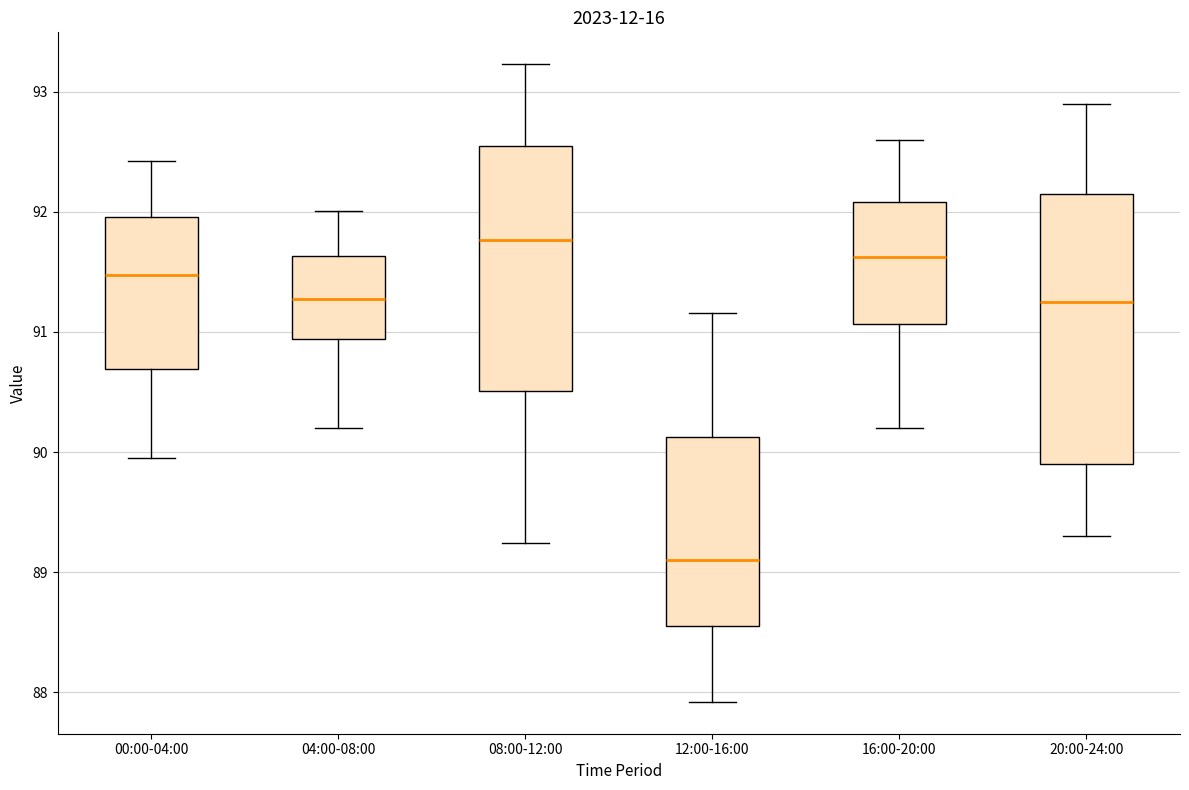

Comparing the boxes themselves (not the whiskers), which one is the tallest?

20:00-24:00